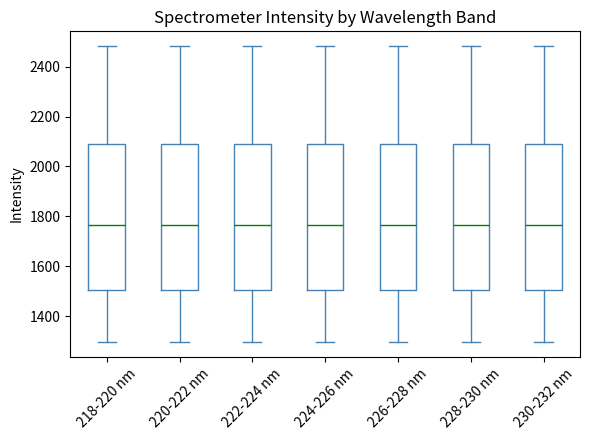

Where does the upper whisker of the box for 220-222 nm end on the y-axis? The values are not printed on the chart, so give them approximately, as read against the axis.

2480